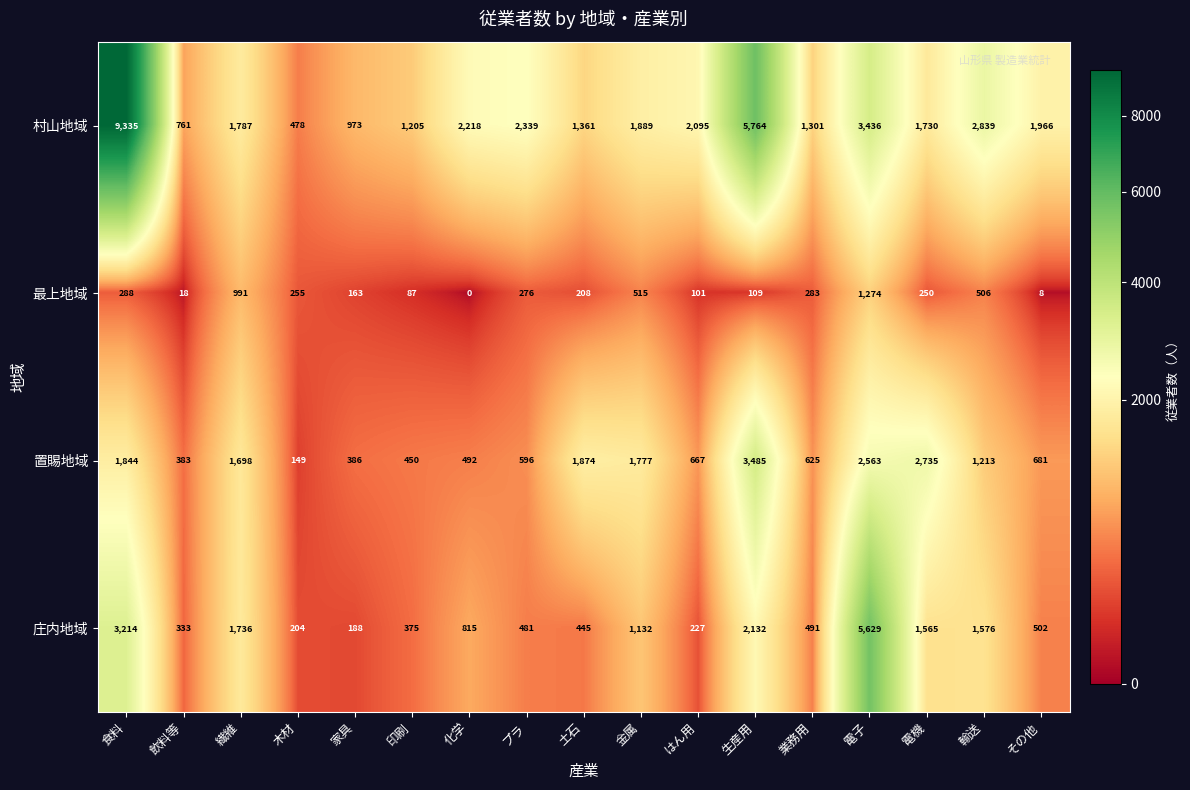

What is the difference between the 庄内地域 values at 業務用 and 飲料等?

158